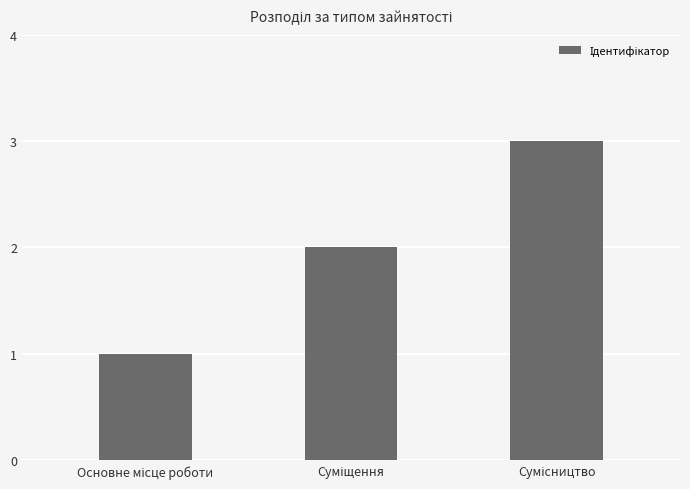

What is the maximum value shown in the chart?

3